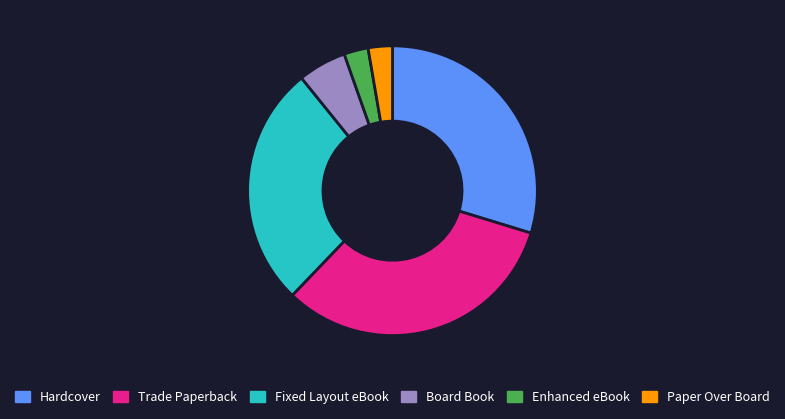

Is the sum of Enhanced eBook and Board Book greater than half?

No